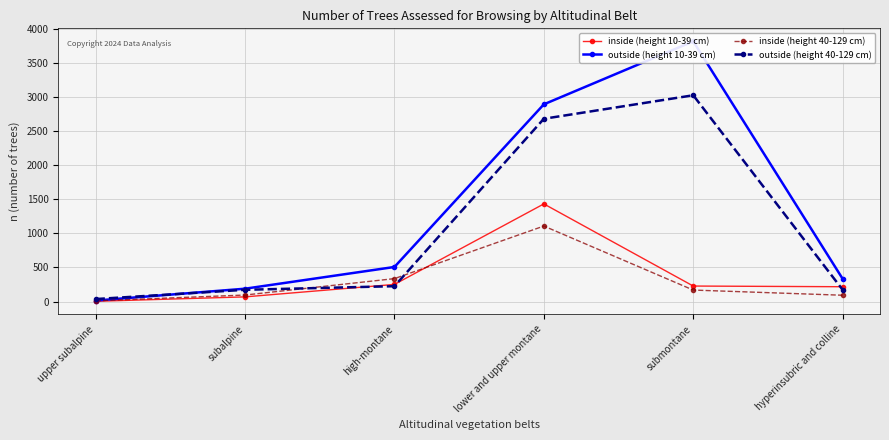

Is it true that outside (height 40-129 cm) equals 172 at hyperinsubric and colline?

True